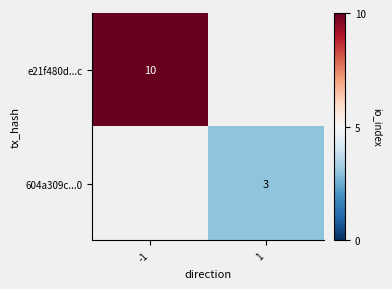

Is it true that 604a309c...0 equals 3 at 1?

True